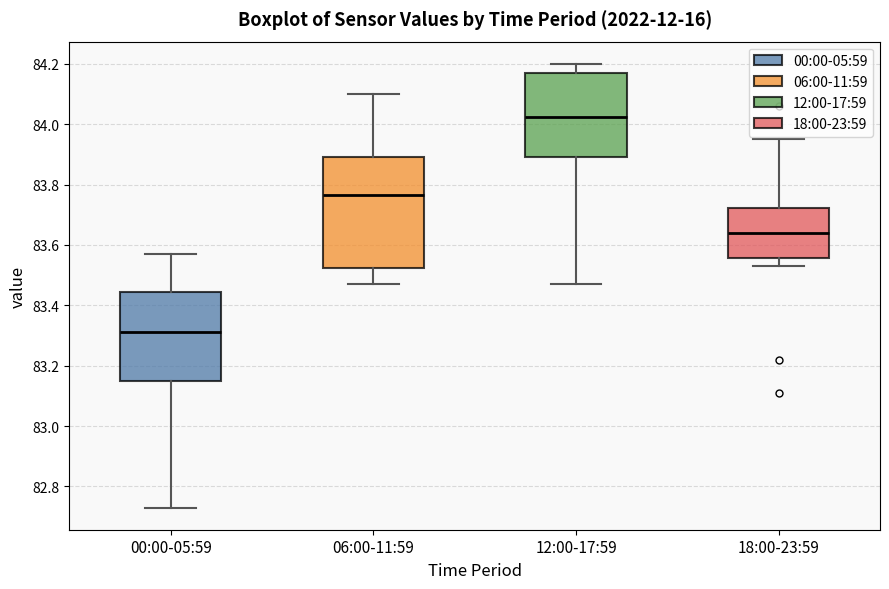

Which box has the lowest median line?

00:00-05:59